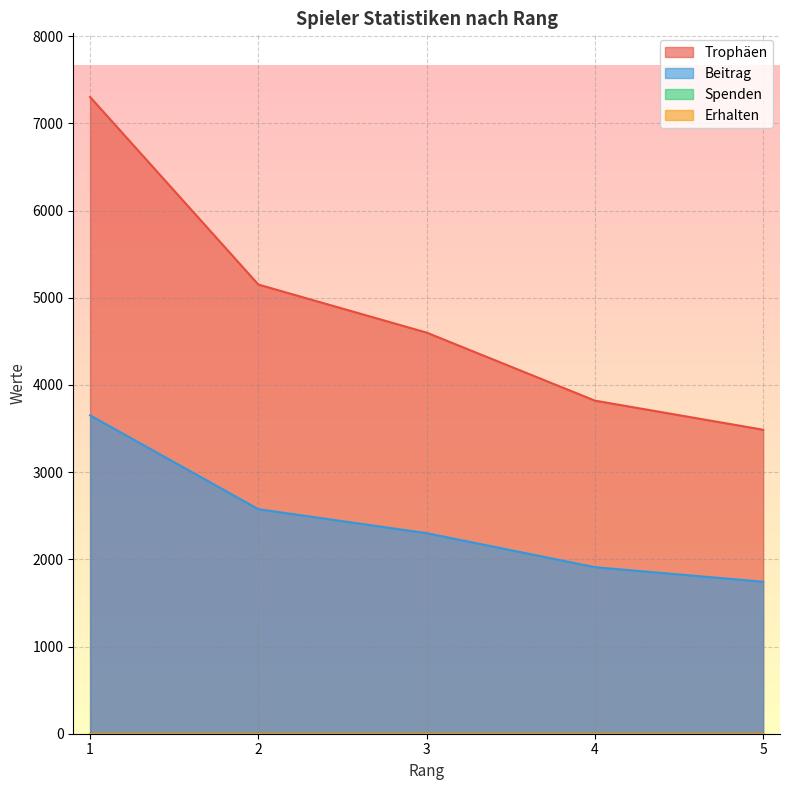

How many lines are shown in the chart?

4